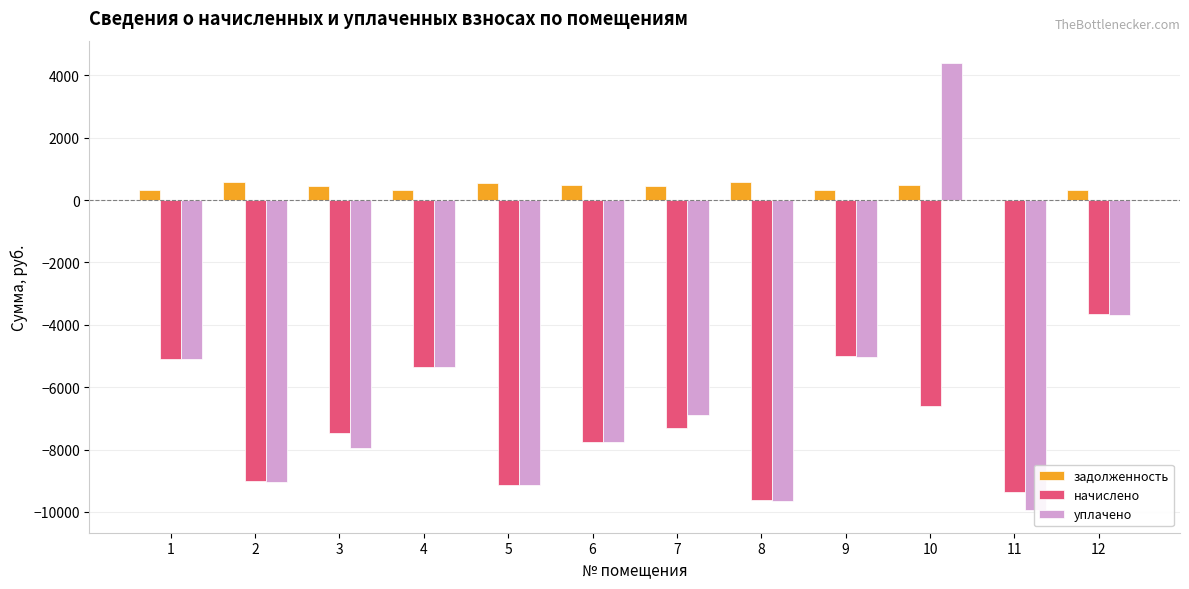

How many values in the уплачено series exceed -6885?

5